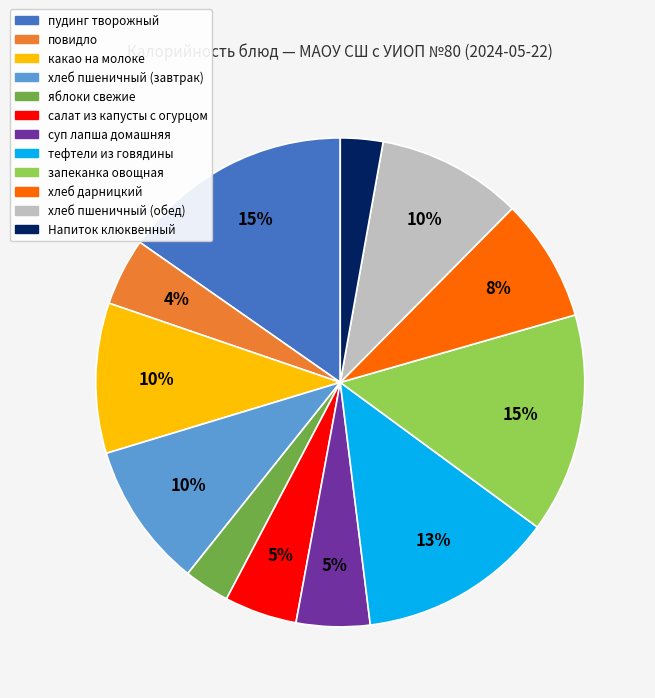

How many segments does this pie chart have?

12